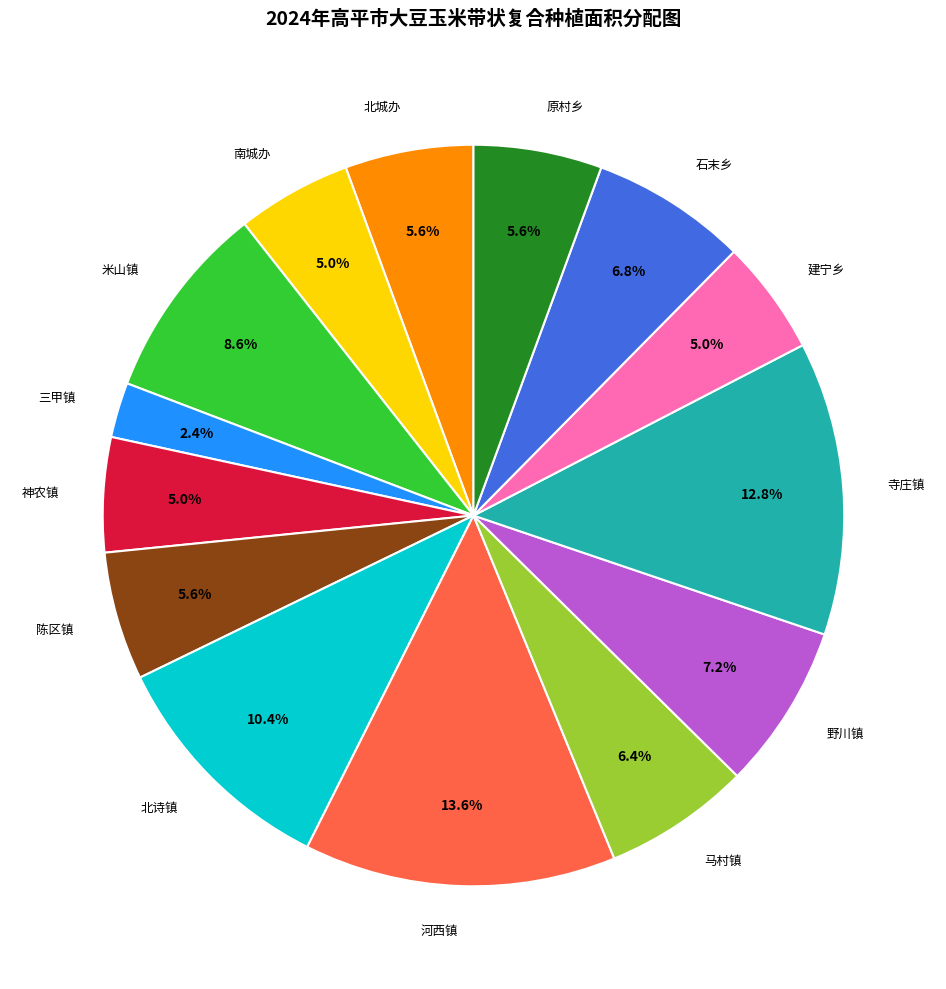

What percentage is NOT represented by 北城办?

94.4%